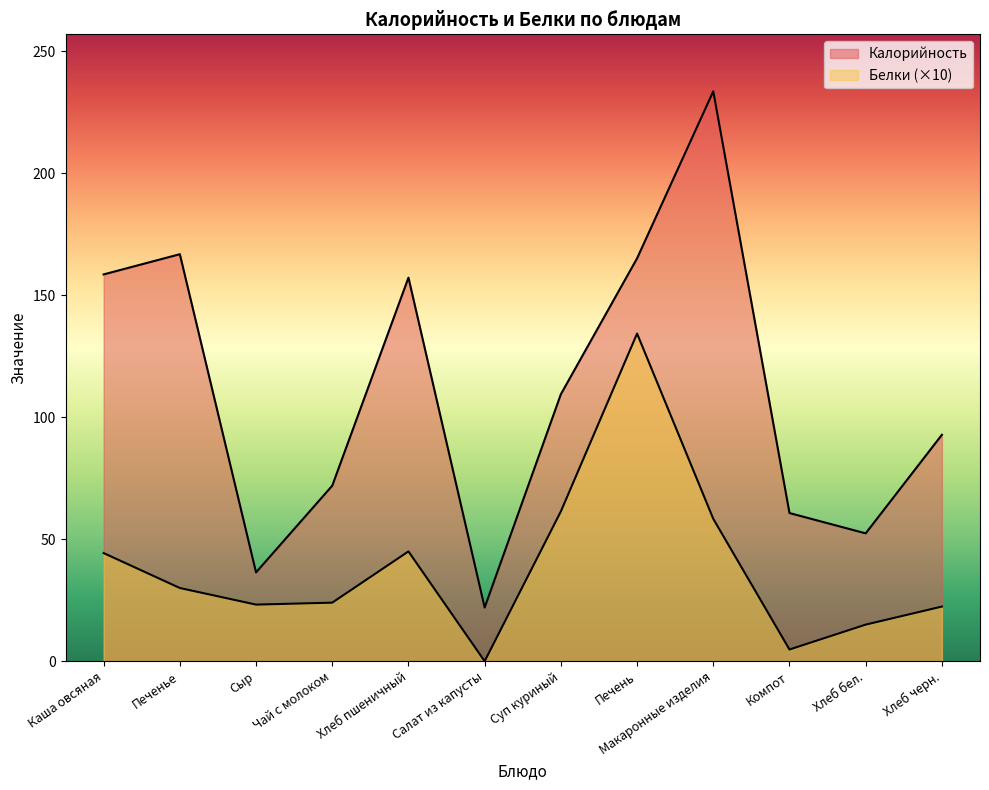

True or false: Калорийность has a value of 157.2 at Хлеб пшеничный.

True